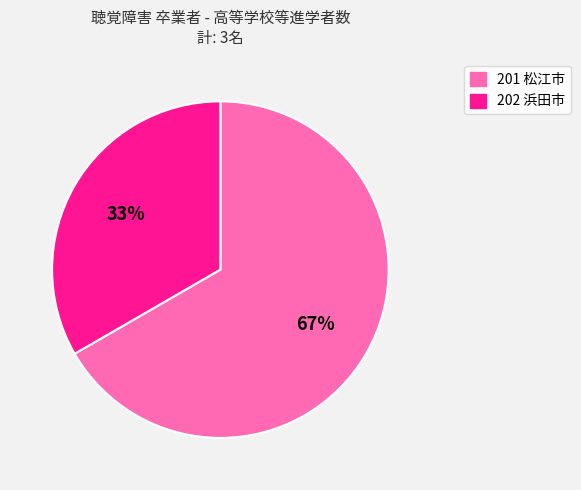

To the nearest percent, what is the average slice percentage?

50%